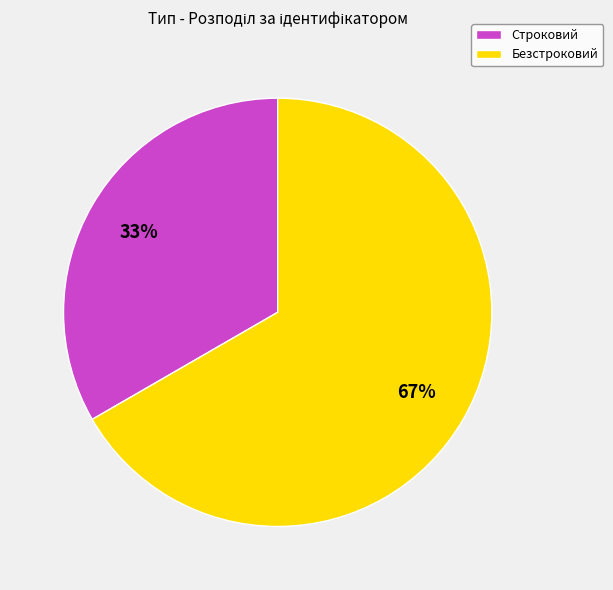

Is there a majority slice in this chart?

Yes